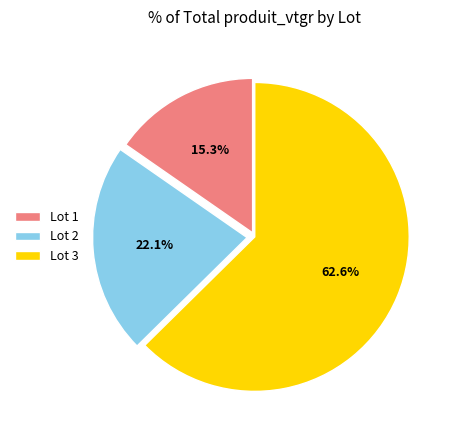

Approximately how many times larger is the value at Lot 1 compared to Lot 2?

0.7